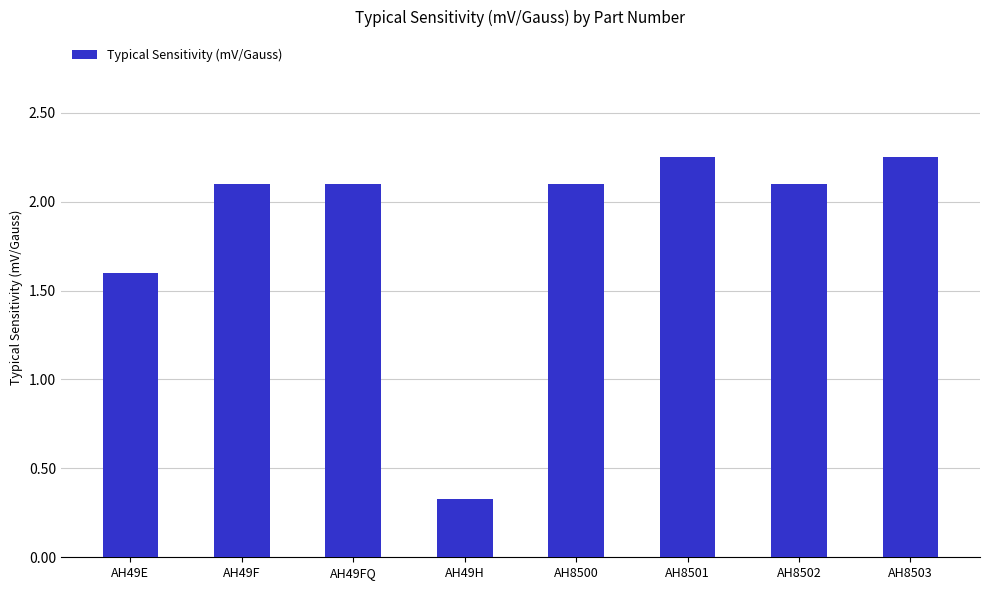

Approximately how many times larger is the value at AH8503 compared to AH8502?

1.1